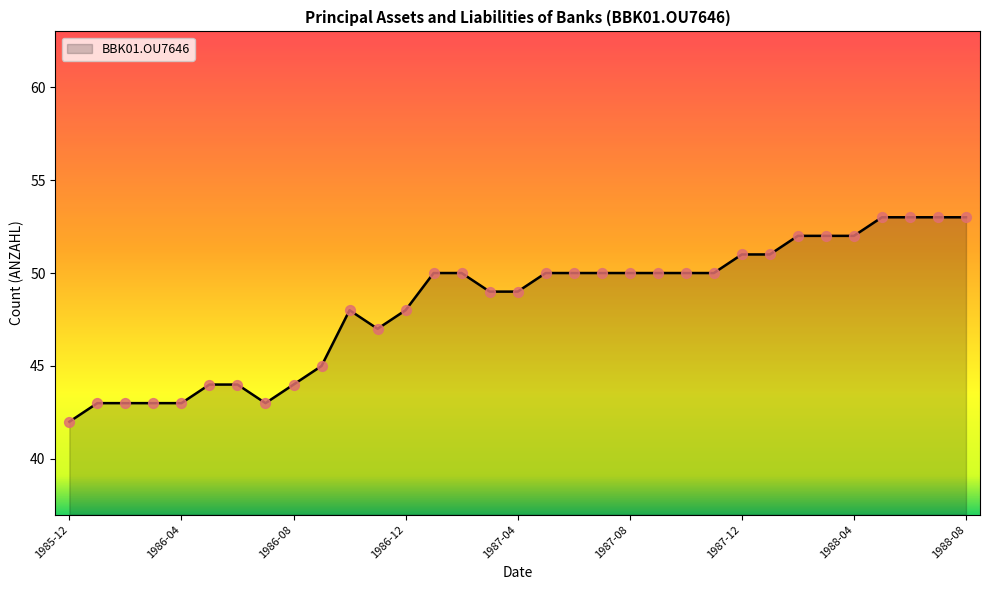

What is the greatest value displayed?

53